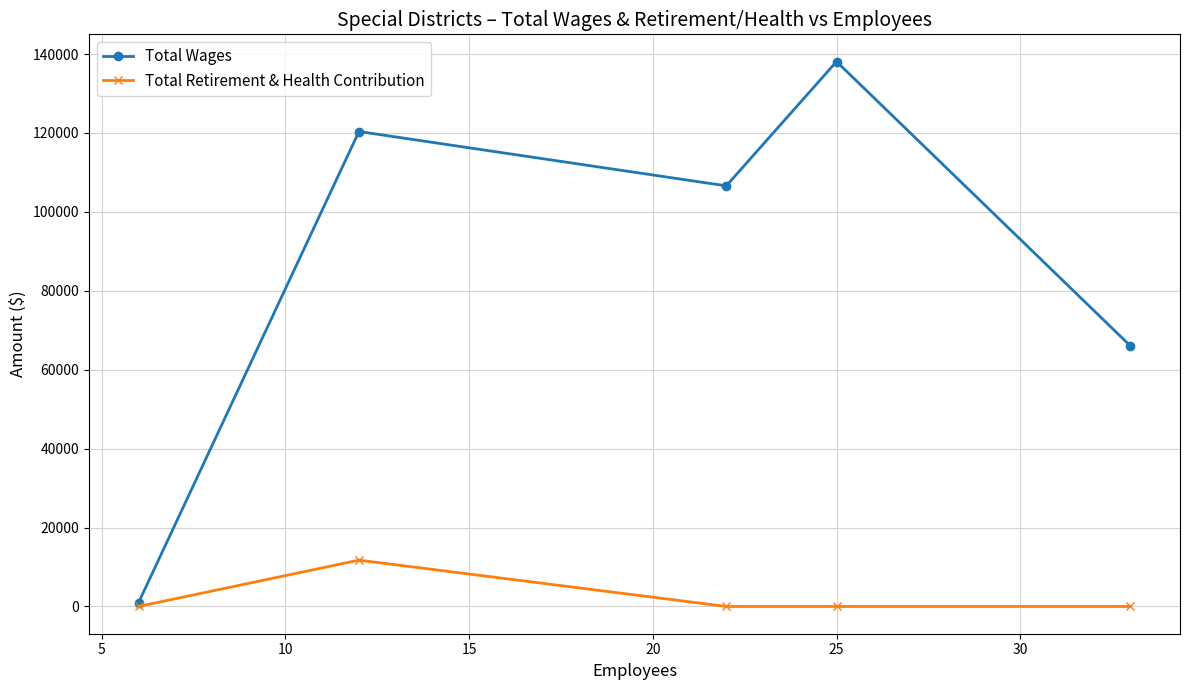

Which series has the largest range (max minus min)?

Total Wages